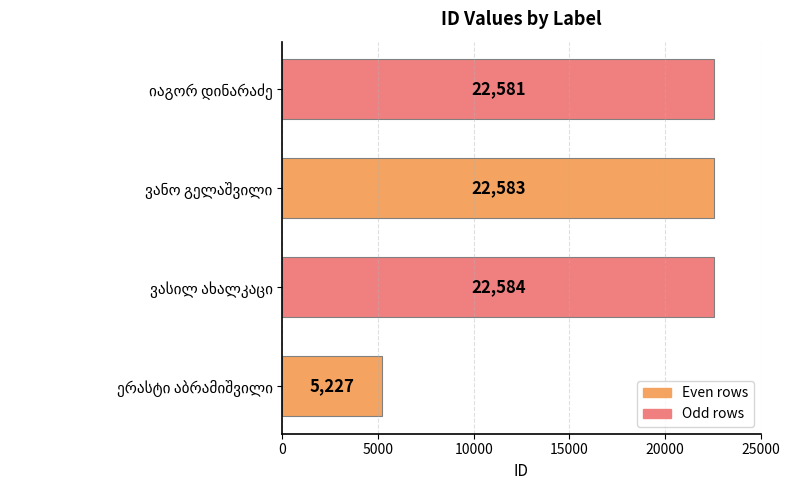

What is the smallest value displayed?

5227